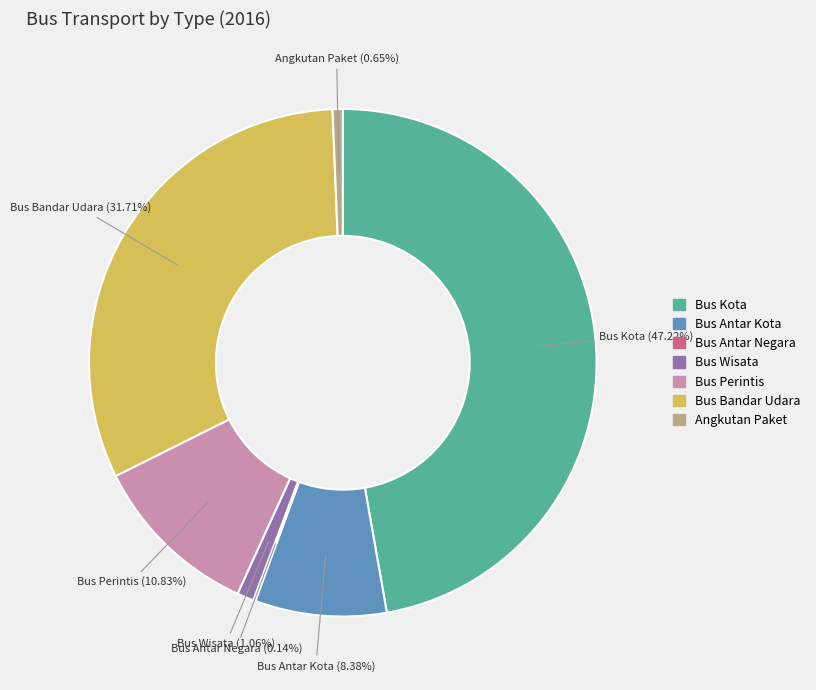

To the nearest percent, what percentage of the pie is Angkutan Paket?

1%